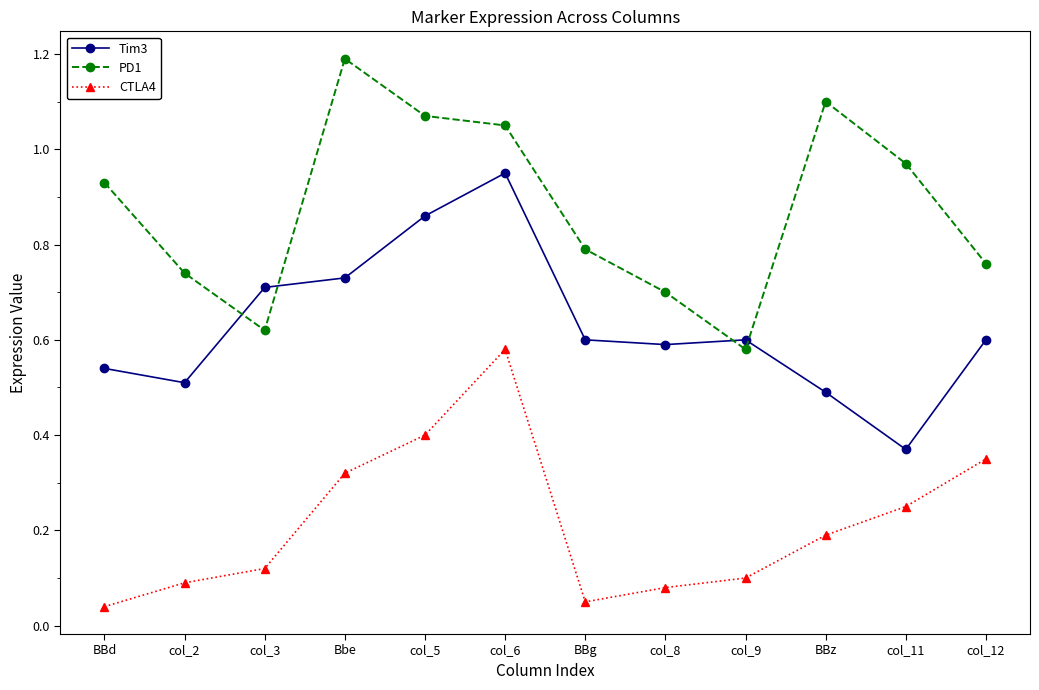

True or false: Tim3 and CTLA4 intersect in this chart.

False